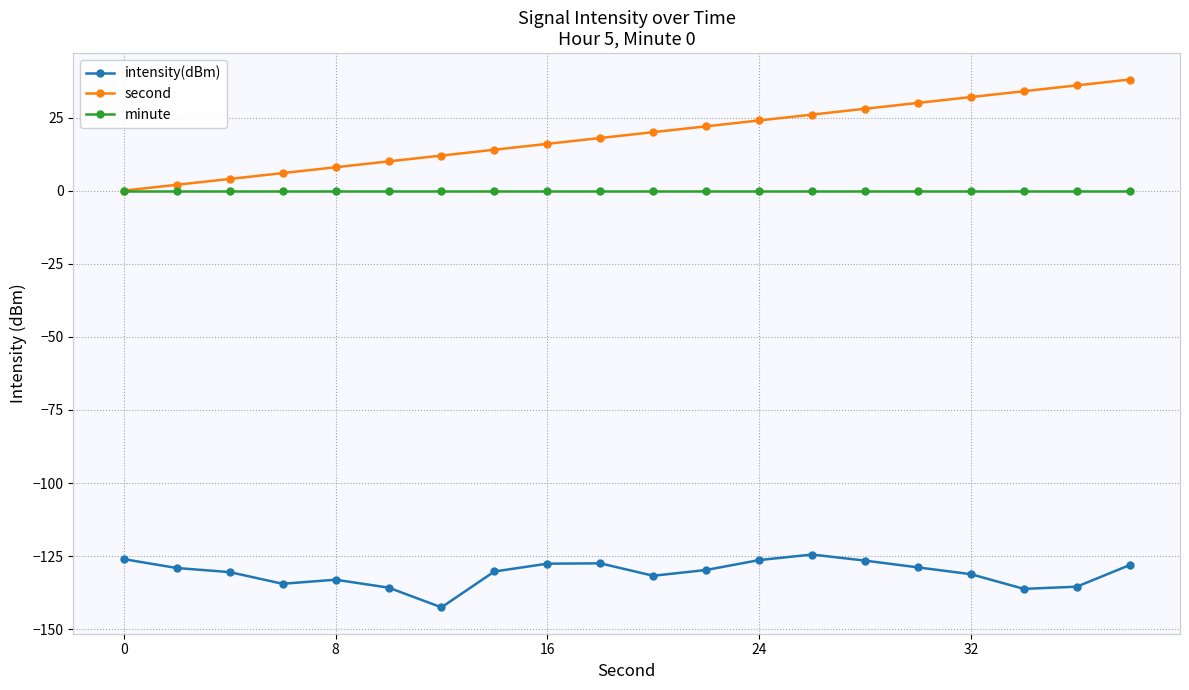

How many categories are shown in the chart?

20